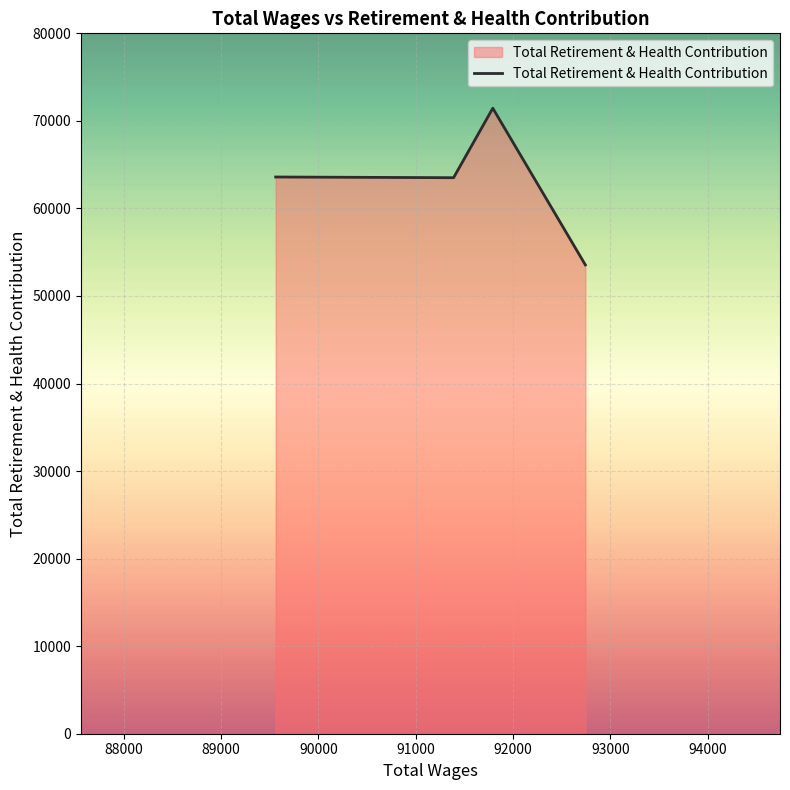

Reading right to left, extract all data points from this chart.

53551	71446	63510	63591